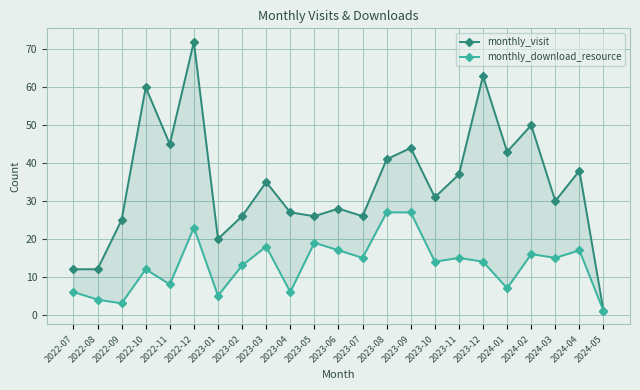

The value of monthly_visit at 2022-09 is 9. True or false?

False